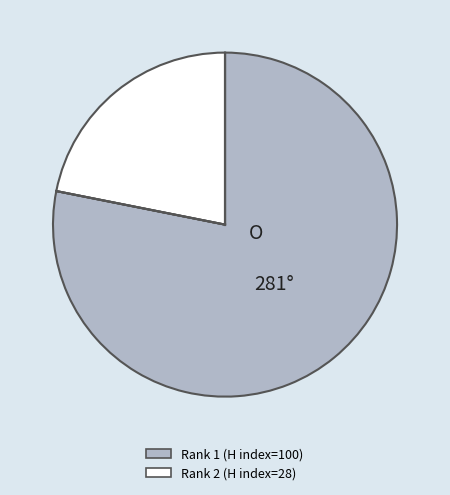

Does any single category account for the majority?

Yes